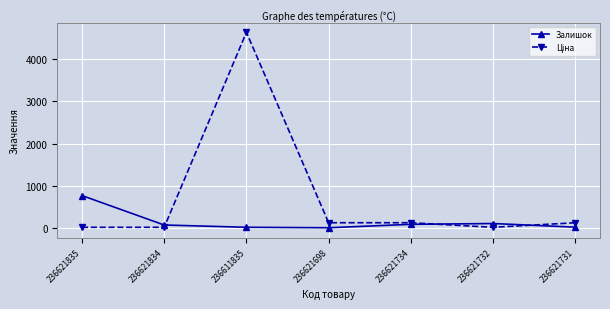

True or false: Залишок has more than 0 points higher than both neighbors.

True